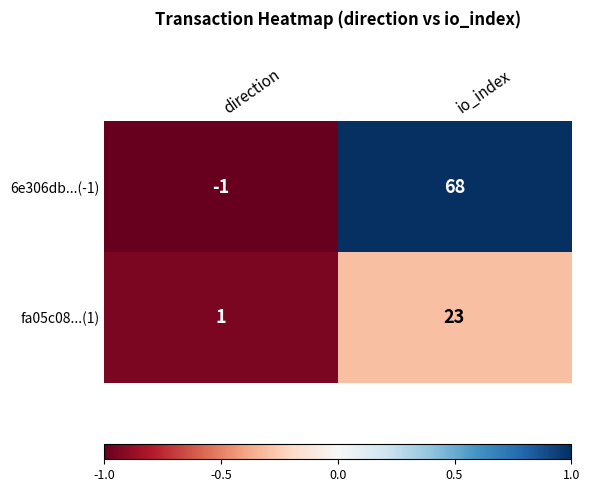

How many distinct data groups are displayed?

2